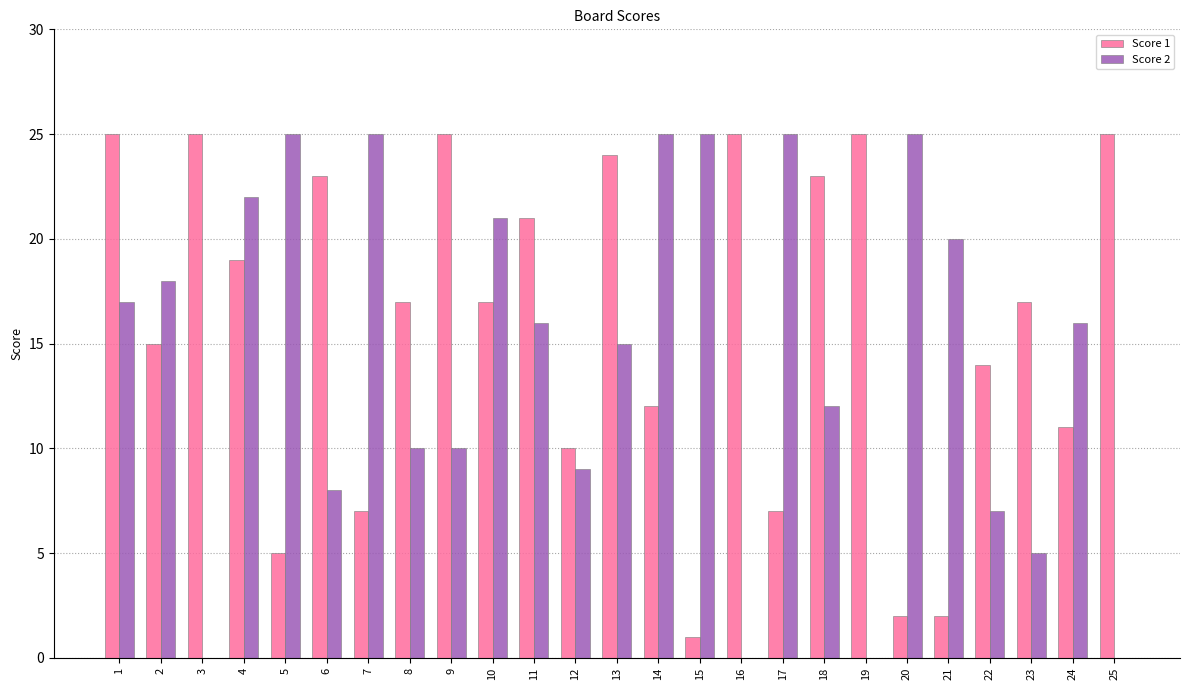

At which label does Score 1 first exceed 17?

1